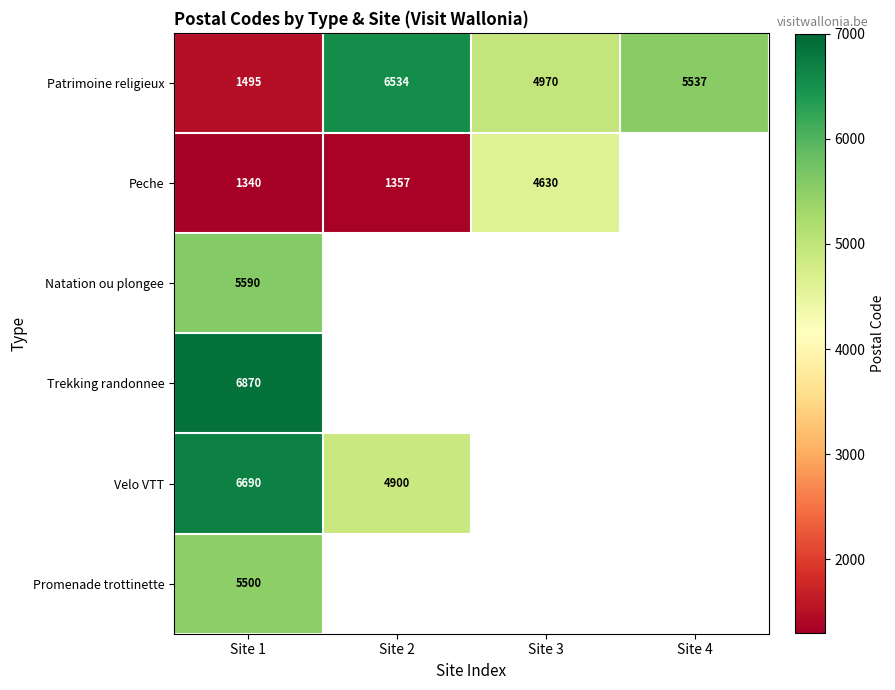

At which label is Patrimoine religieux closest to 4014?

Site 3